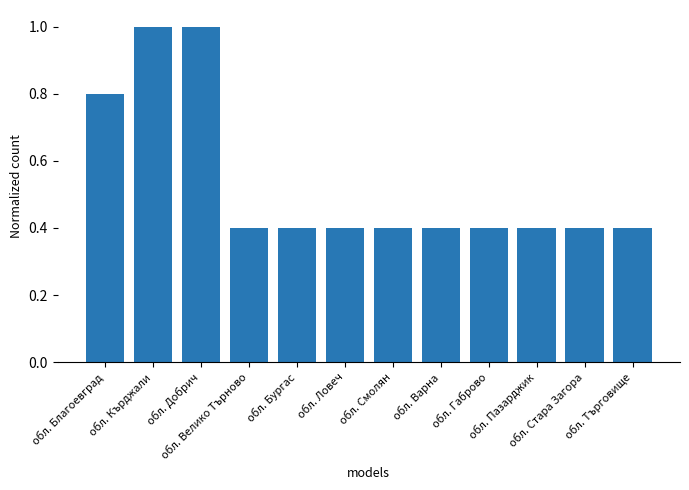

What is the difference between the maximum and second lowest values?

0.6